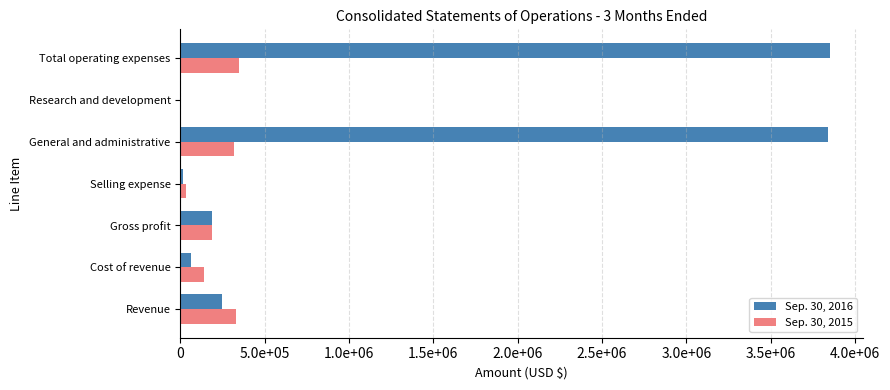

What are all the series names shown in the legend?

Sep. 30, 2016, Sep. 30, 2015